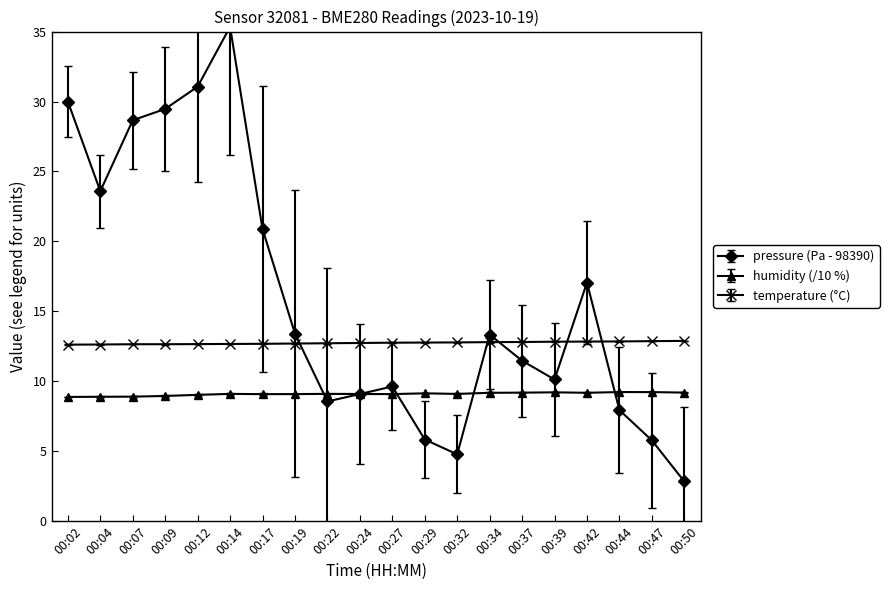

At which category does the chart reach its peak across all series?

00:14